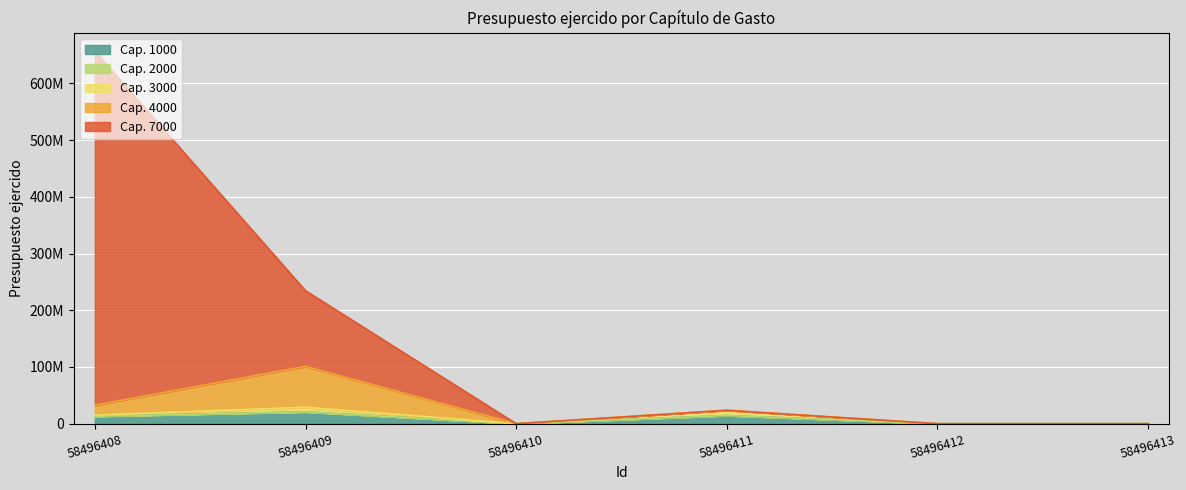

Which category has the highest value across all series?

58496408